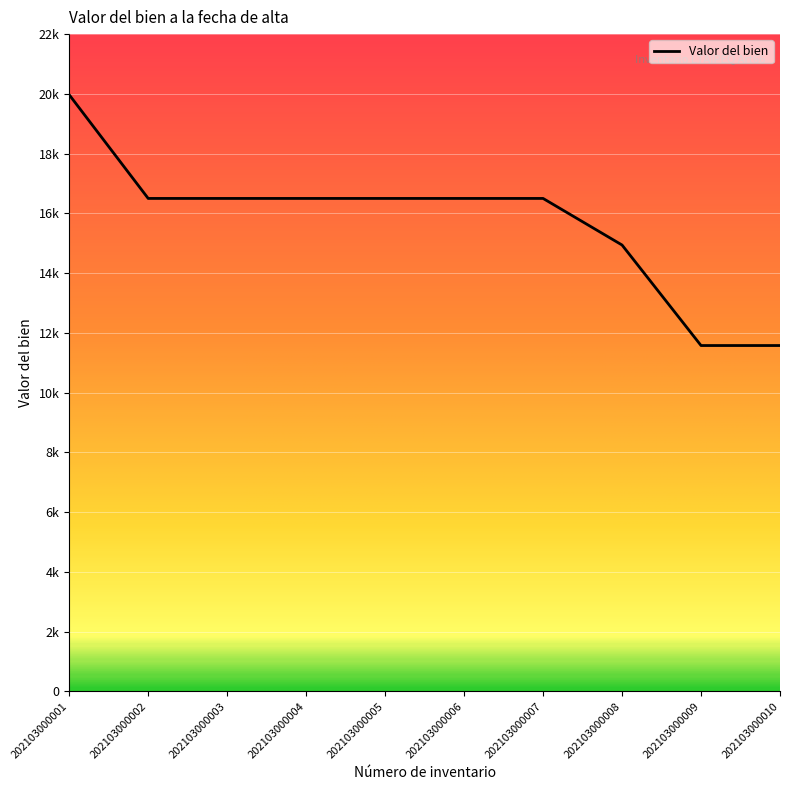

Does the chart display data point markers on the line(s)?

No